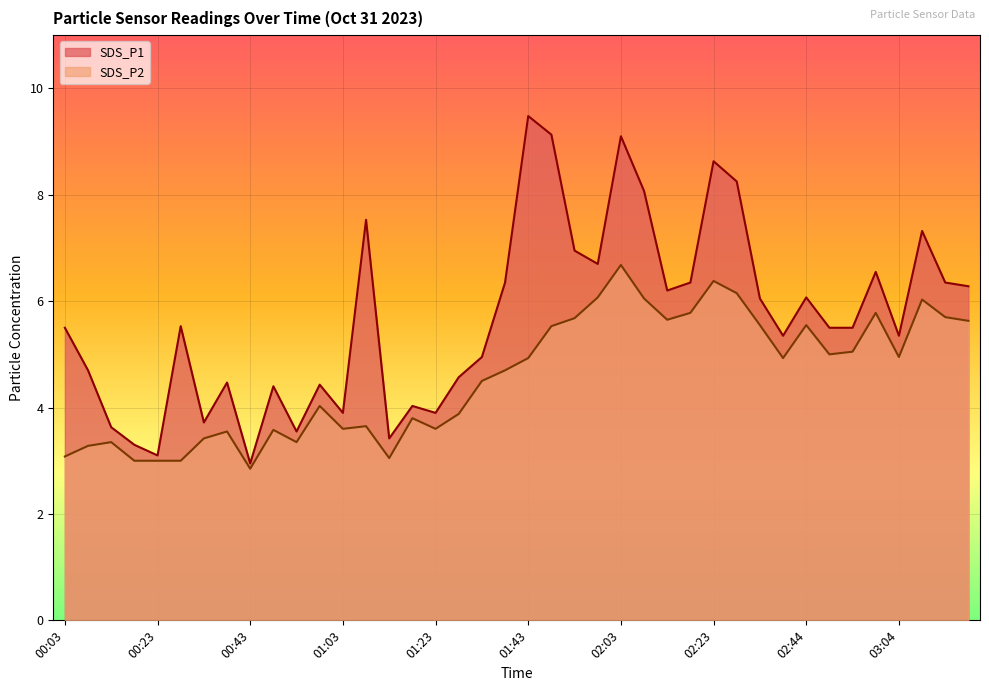

In SDS_P2, how many points are higher than both neighbors (excluding endpoints)?

11